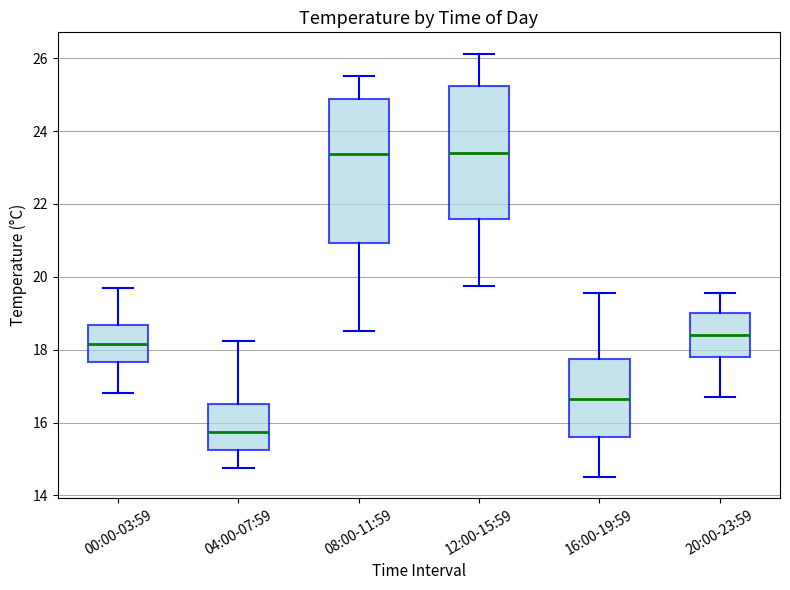

Comparing the boxes themselves (not the whiskers), which one is the tallest?

08:00-11:59